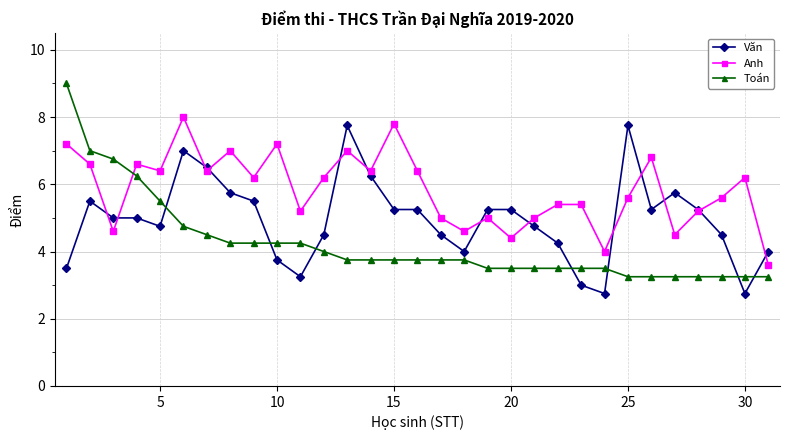

Which series has the widest spread of values?

Toán